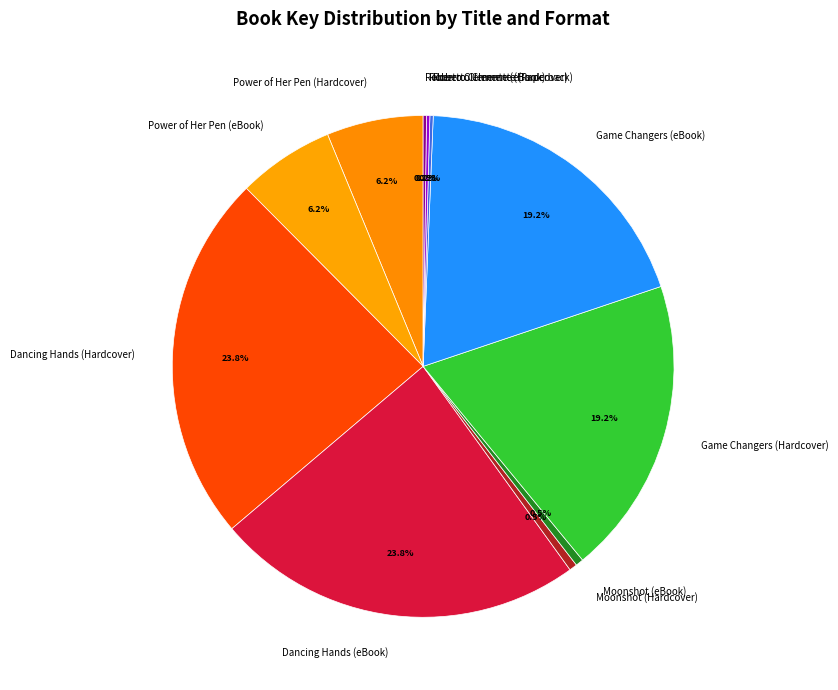

What is the ratio of the value at Game Changers (eBook) to the value at Game Changers (Hardcover)?

1.0